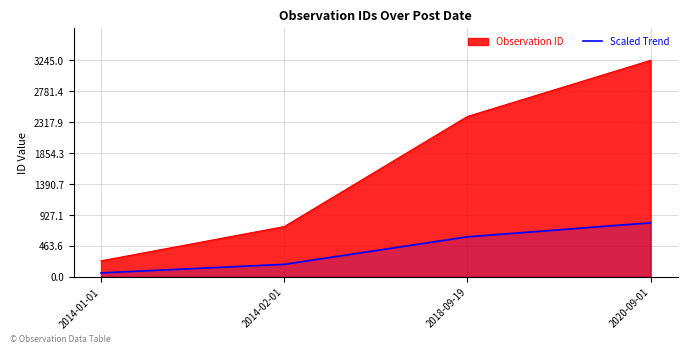

What is the minimum value shown in the chart?

60.3